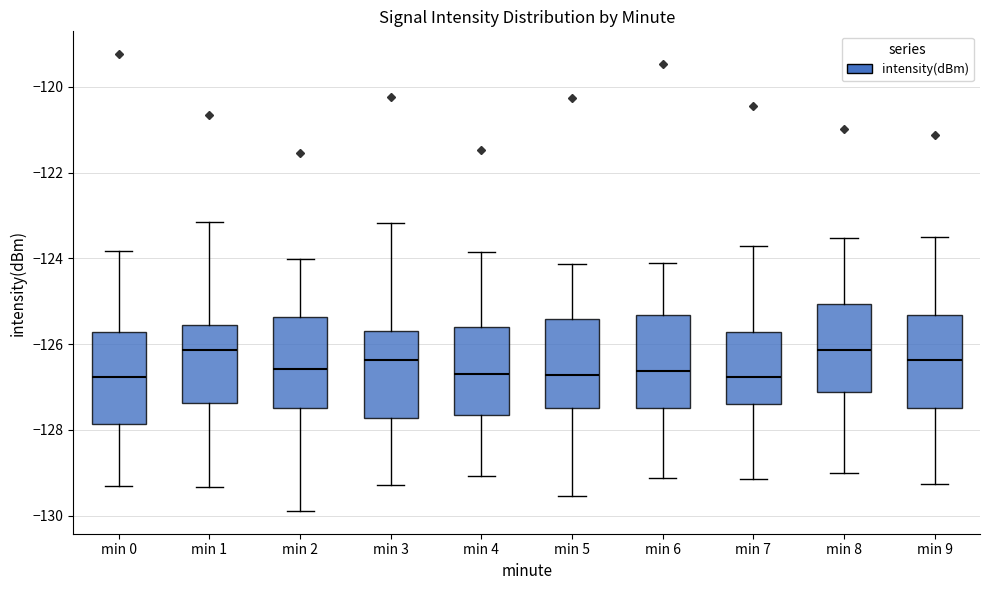

Reading left to right, read every box against the y-axis: the position of its median line, the range the box covers, and the ends of its whiskers. The values are not printed on the chart, so give them approximately, as read against the axis.

min 0: median -126.8, box -127.8 to -125.8, whiskers -129.4 to -123.8
min 1: median -126.2, box -127.4 to -125.6, whiskers -129.4 to -123.2
min 2: median -126.6, box -127.4 to -125.4, whiskers -129.8 to -124.0
min 3: median -126.4, box -127.8 to -125.6, whiskers -129.2 to -123.2
min 4: median -126.8, box -127.6 to -125.6, whiskers -129.0 to -123.8
min 5: median -126.8, box -127.6 to -125.4, whiskers -129.6 to -124.2
min 6: median -126.6, box -127.4 to -125.4, whiskers -129.2 to -124.0
min 7: median -126.8, box -127.4 to -125.8, whiskers -129.2 to -123.8
min 8: median -126.2, box -127.2 to -125.0, whiskers -129.0 to -123.6
min 9: median -126.4, box -127.4 to -125.4, whiskers -129.2 to -123.4